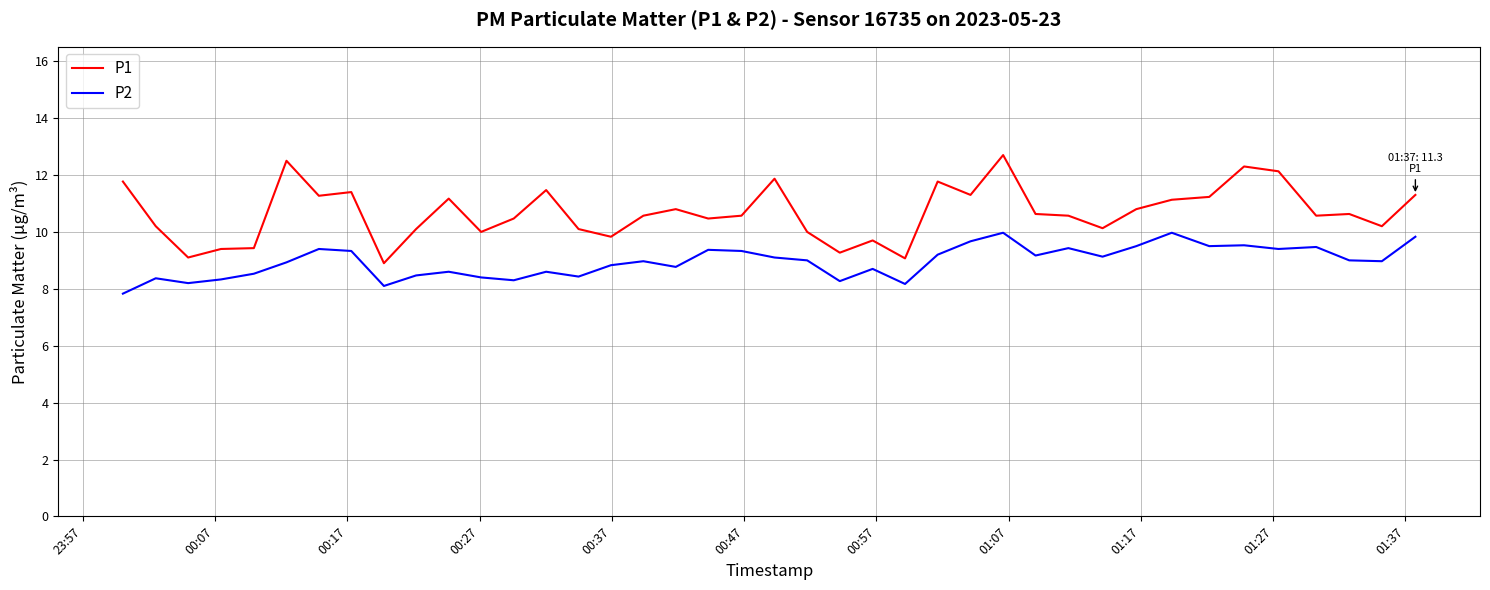

Which series has the largest total across all categories?

P1